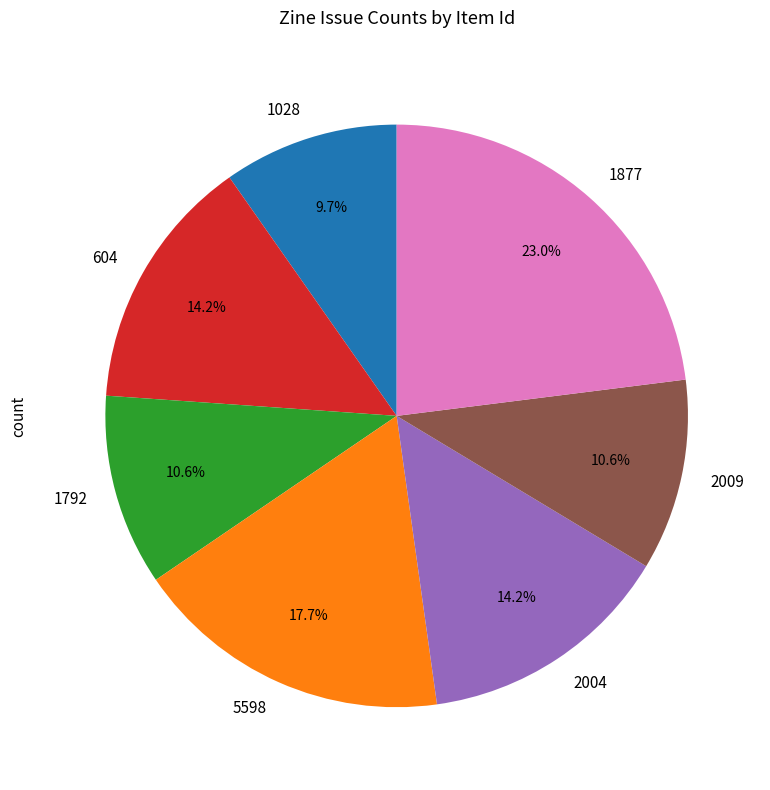

How many slices are in this pie chart?

7